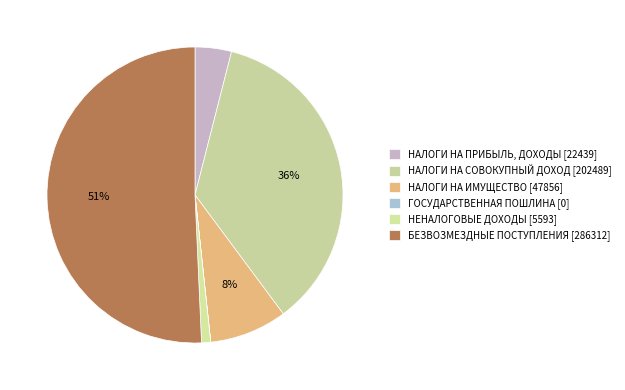

Which has a higher value, ГОСУДАРСТВЕННАЯ ПОШЛИНА or НАЛОГИ НА СОВОКУПНЫЙ ДОХОД?

НАЛОГИ НА СОВОКУПНЫЙ ДОХОД